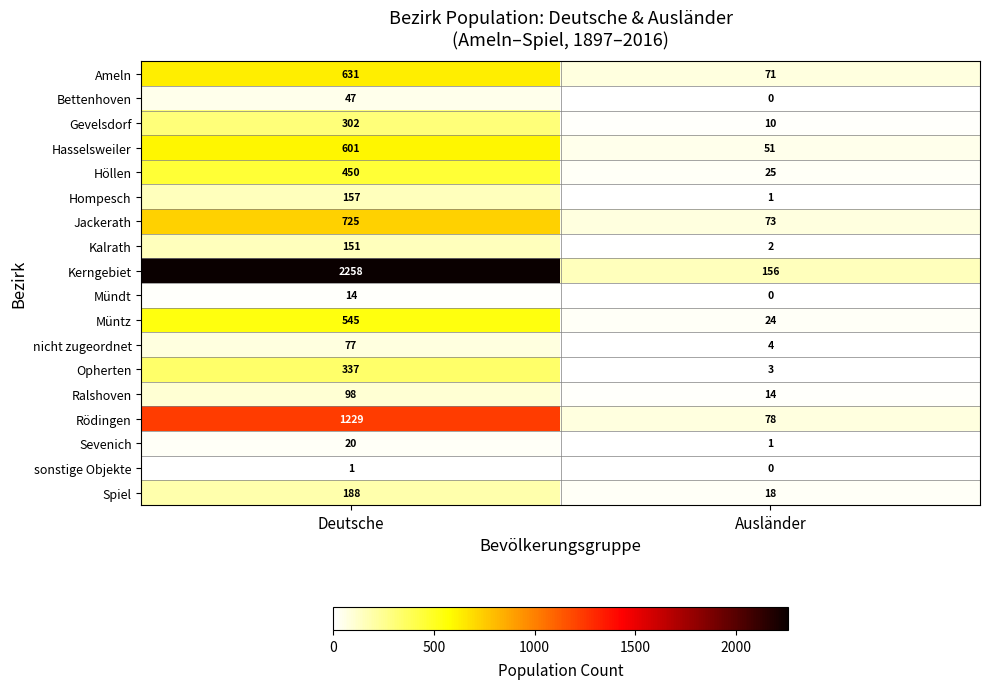

What is the spread (max minus min) of values at Deutsche?

2257